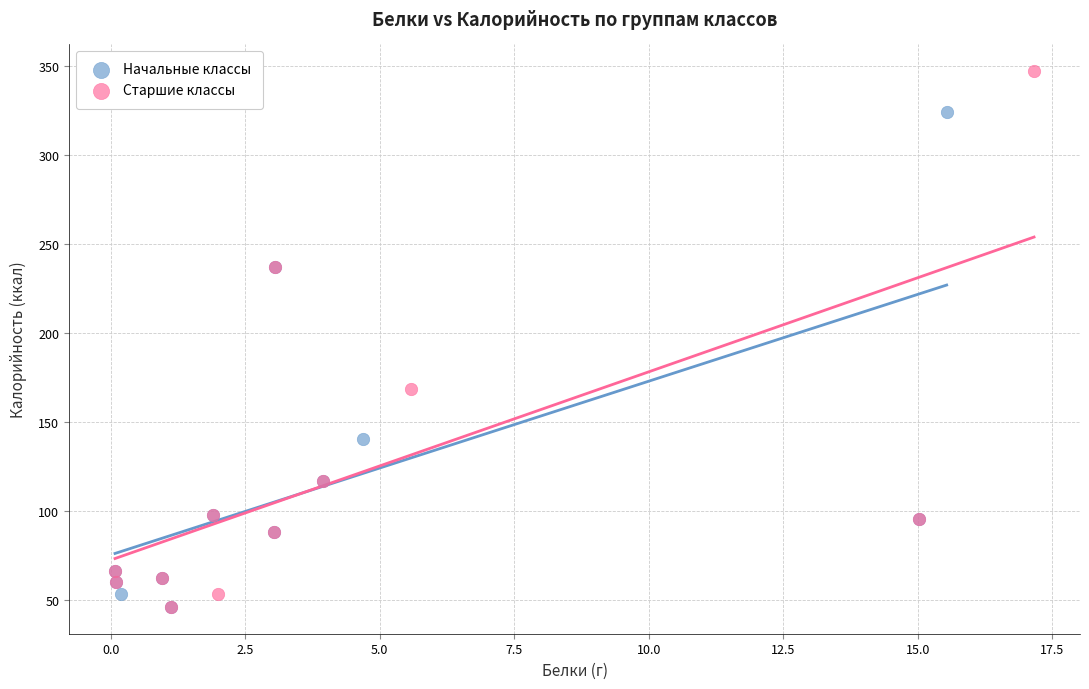

Which series reaches the maximum Y coordinate?

Старшие классы